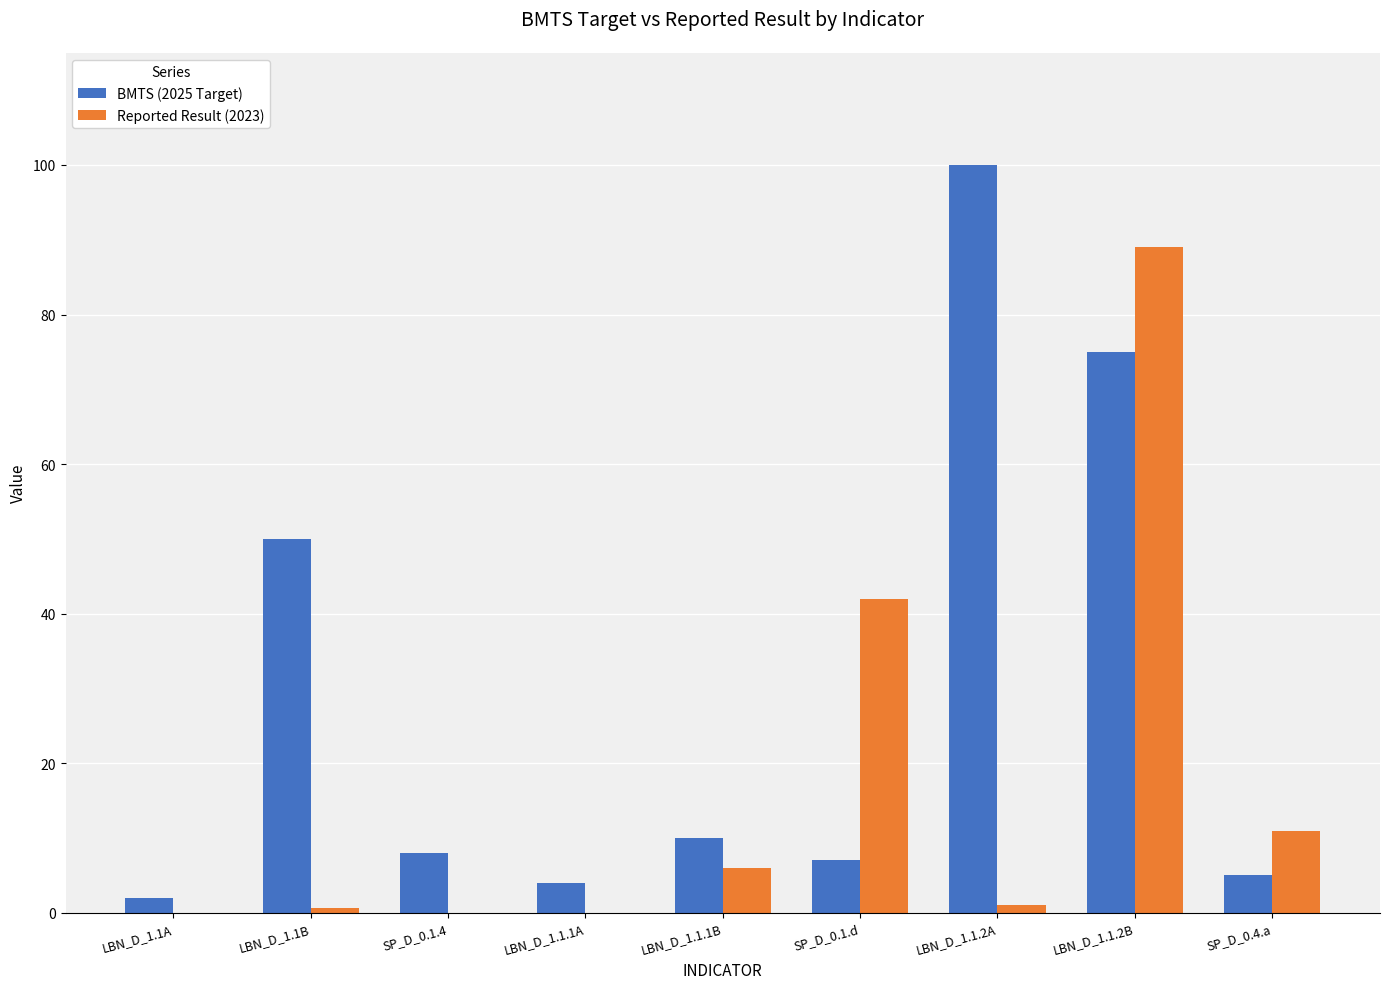

At which label does BMTS (2025 Target) reach its peak?

LBN_D_1.1.2A